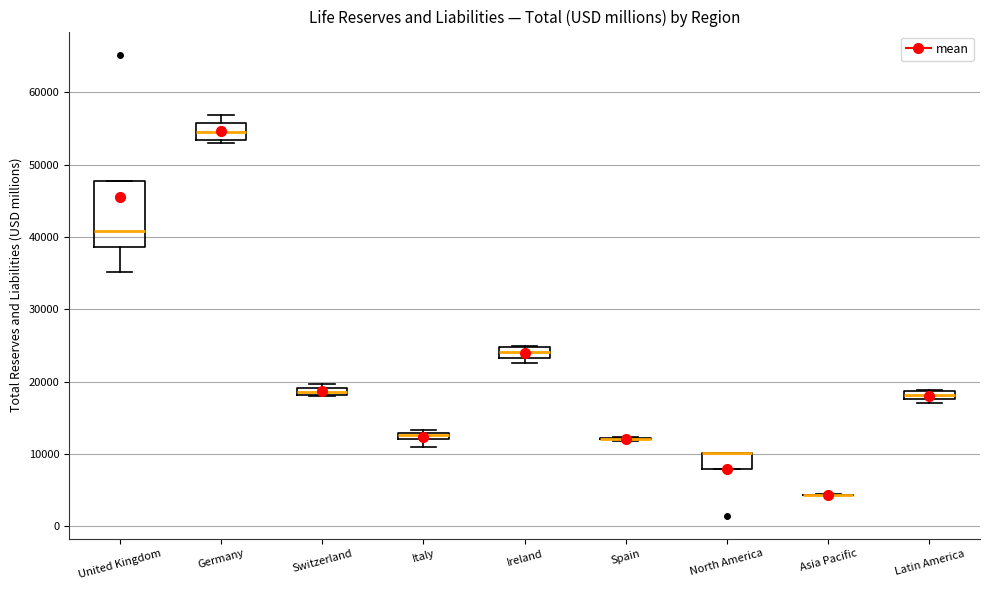

Which box is the tallest, from its lower edge to its upper edge?

United Kingdom